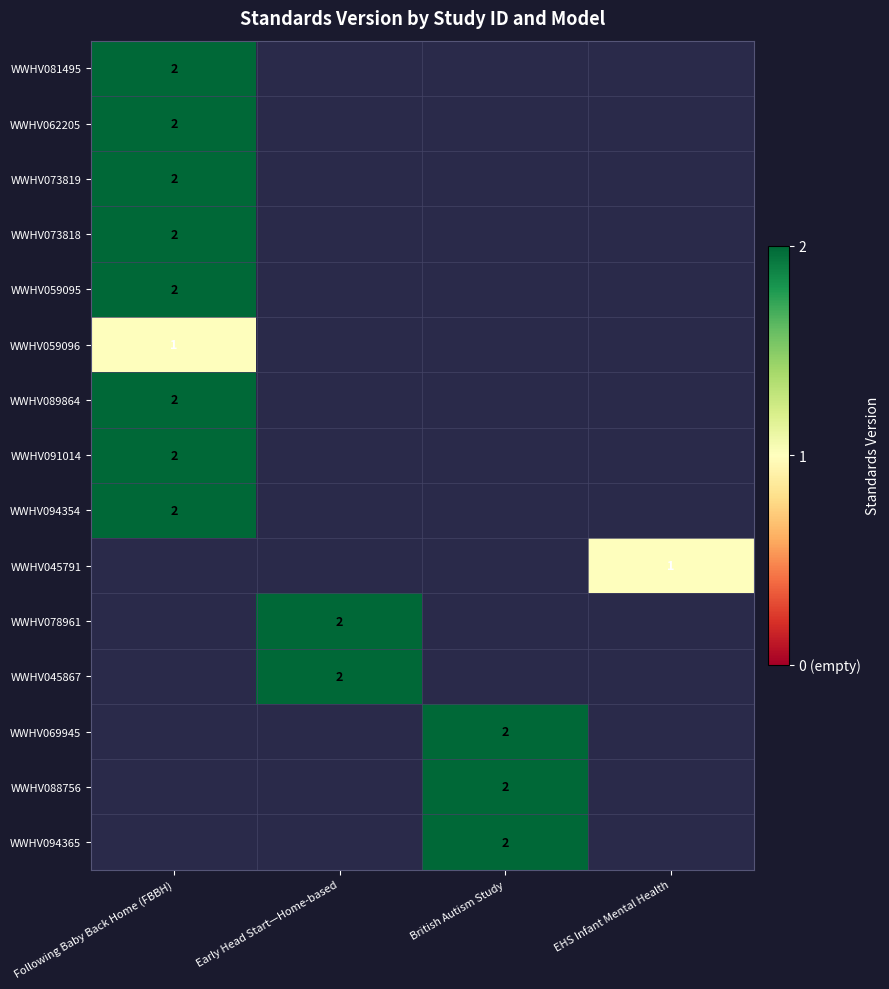

What is the smallest value displayed?

1.0